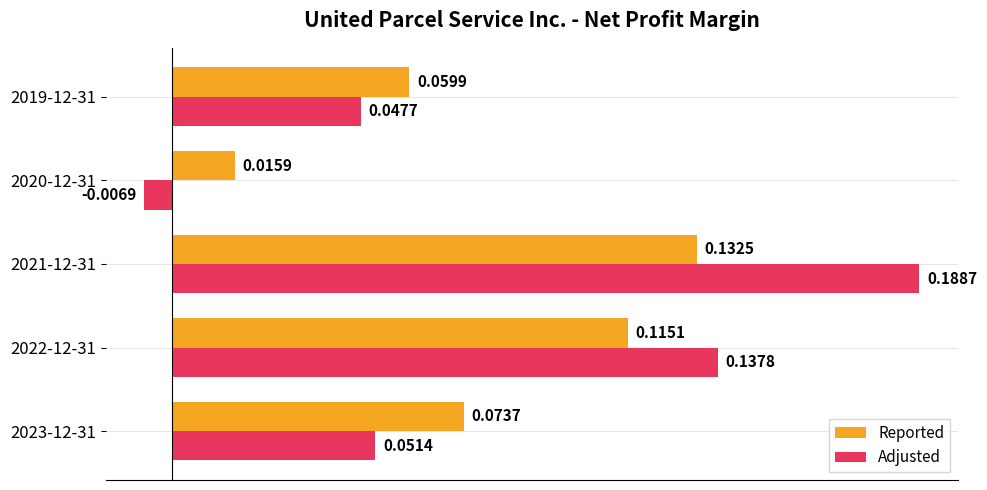

Rank the series by their average value, from highest to lowest.

Adjusted, Reported